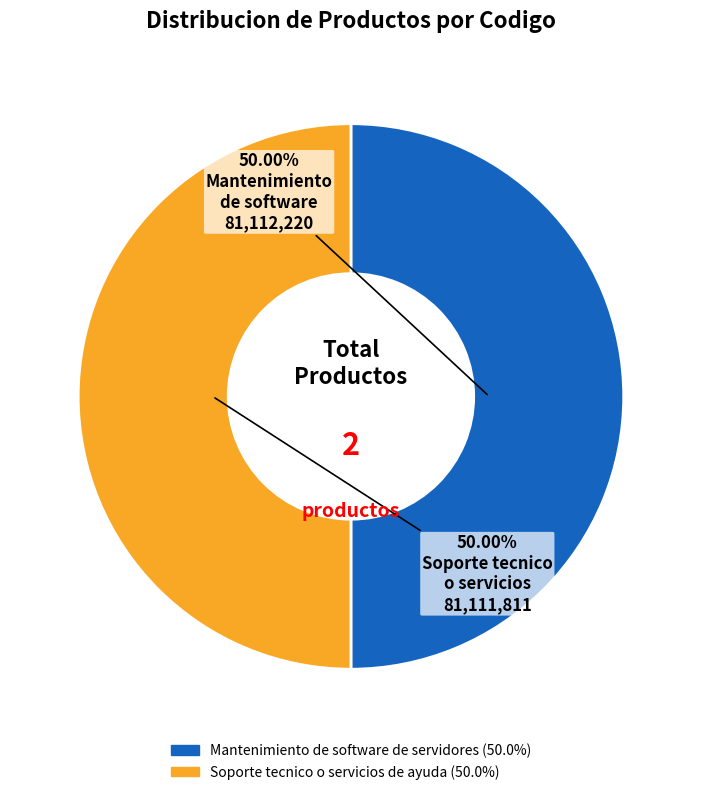

To the nearest percent, what is the combined percentage of Mantenimiento de software de servidores and Soporte tecnico o servicios de ayuda?

100%